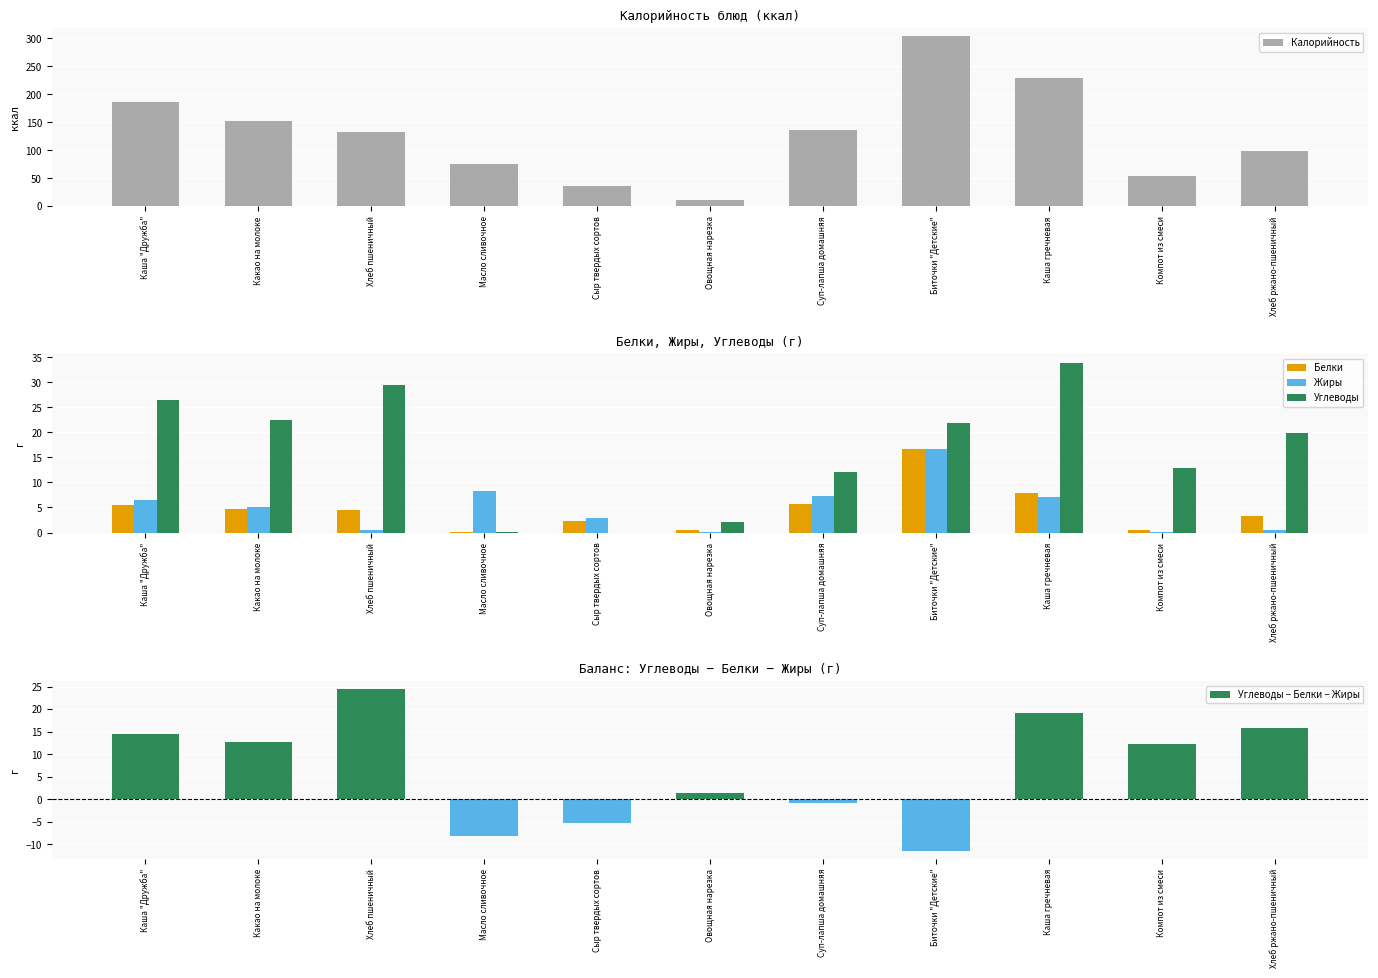

Between Хлеб пшеничный and Какао на молоке, which is larger?

Какао на молоке